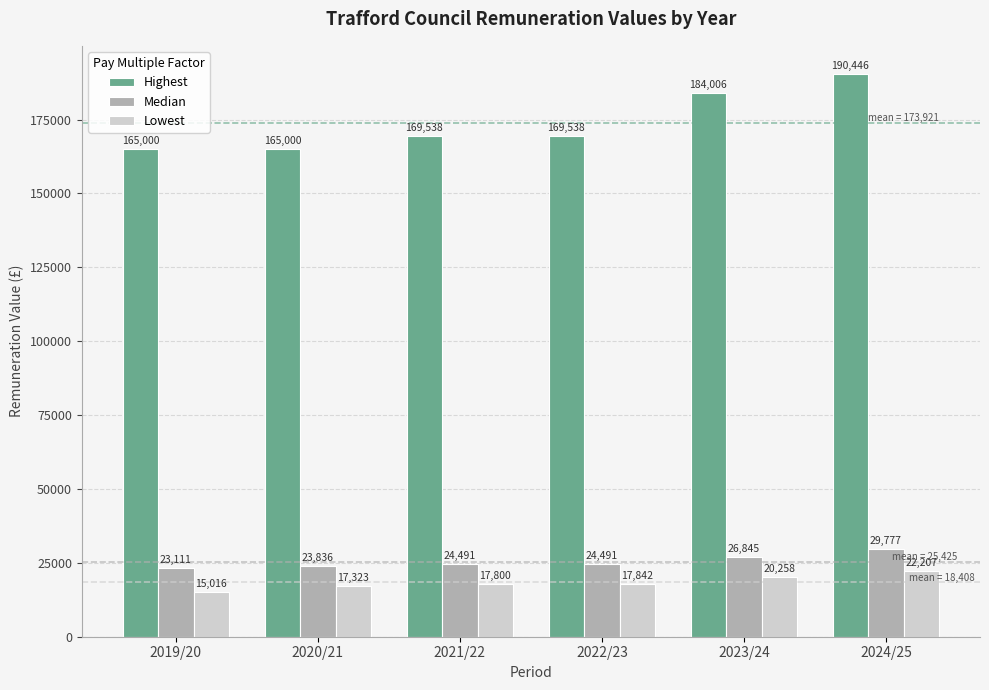

Which series has the largest total across all categories?

Highest